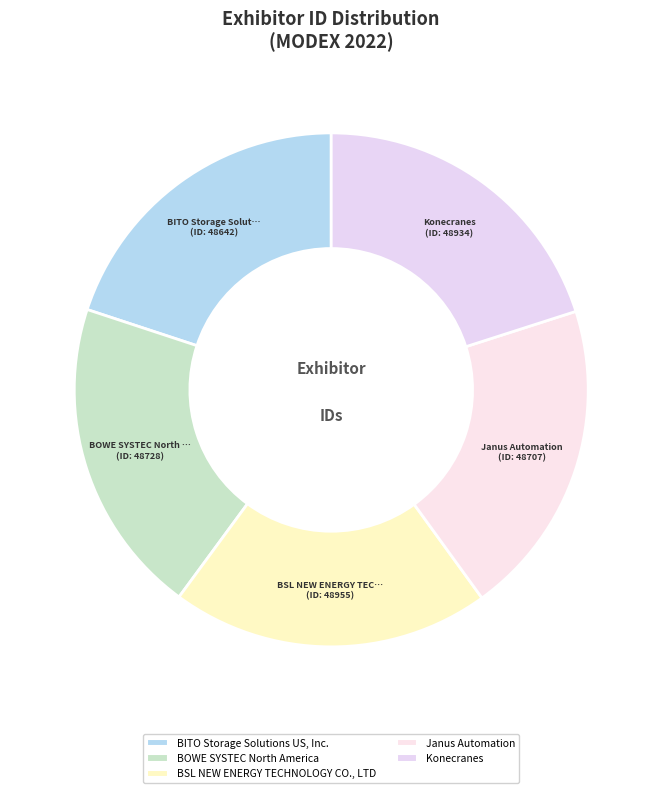

To the nearest percent, what is the combined percentage of BOWE SYSTEC North America and Konecranes?

40%